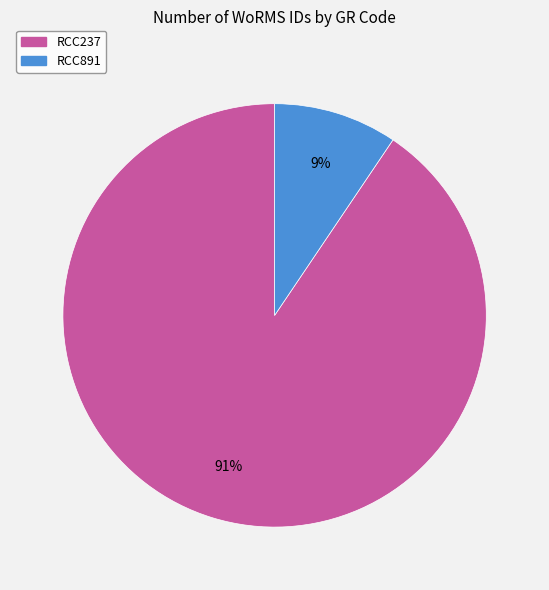

What percentage is the RCC237 slice, to the nearest percent?

91%